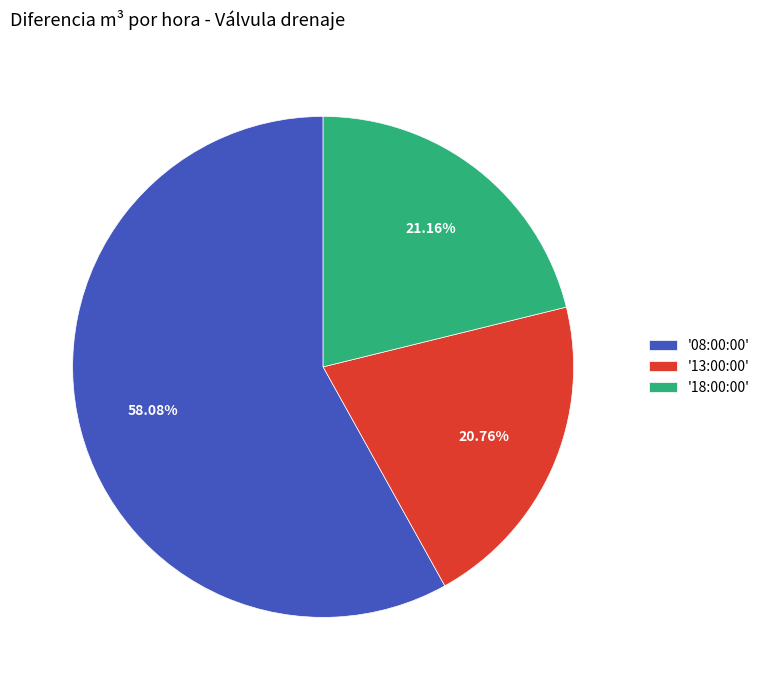

What is the majority slice?

'08:00:00'